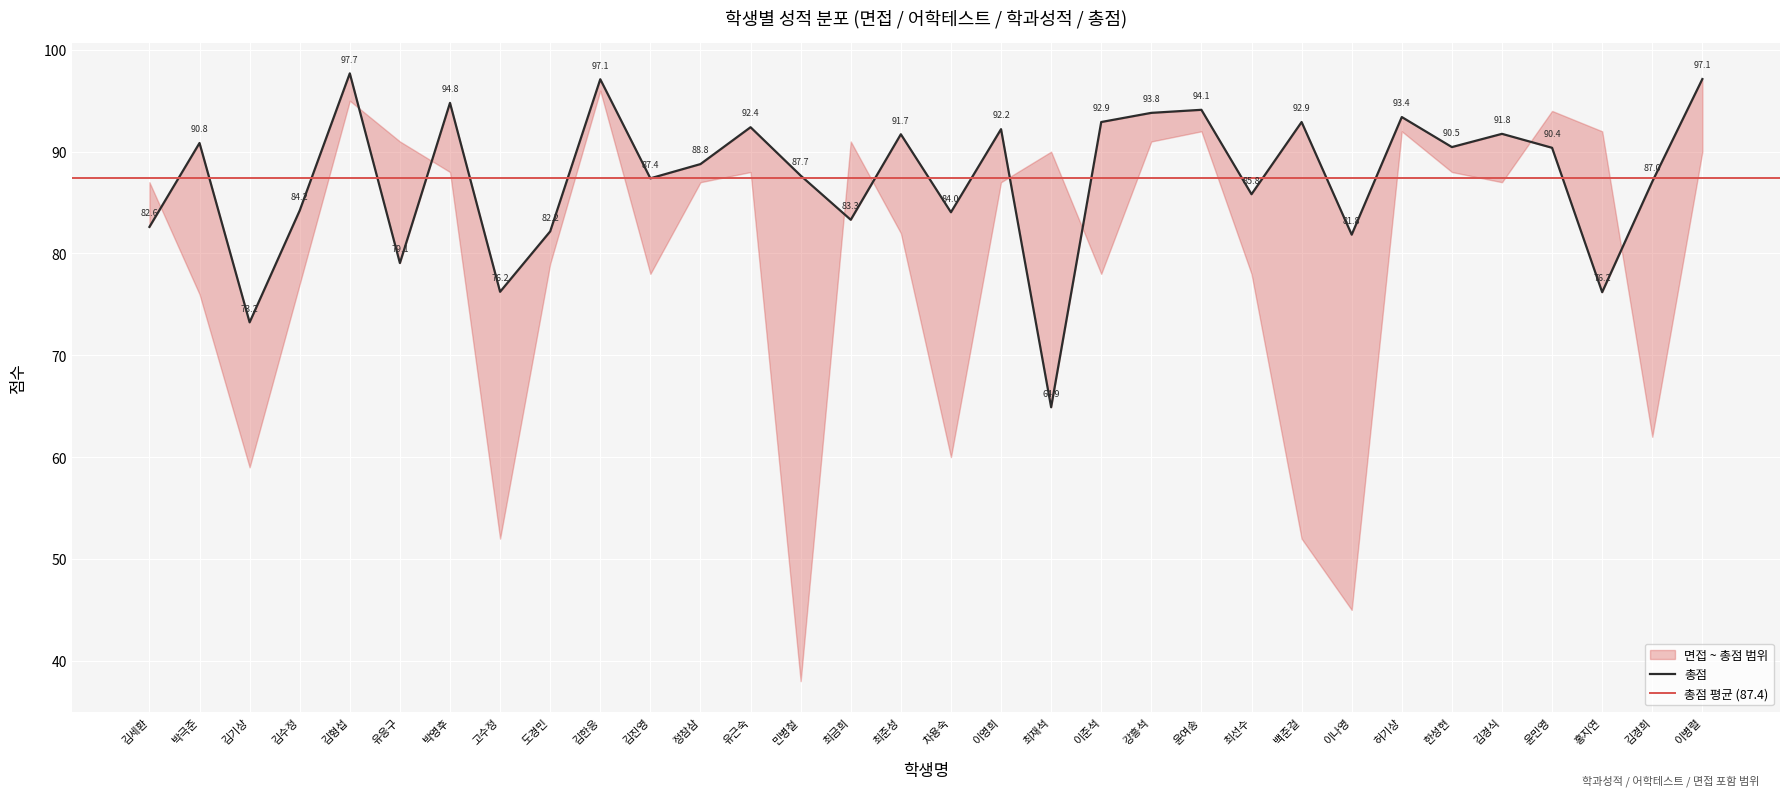

Rank the categories by 총점 value from lowest to highest.

최재석, 김기상, 홍지연, 고수정, 유응구, 이나영, 도경민, 김세환, 최금희, 차용숙, 김수정, 최선수, 김경희, 김진영, 민병철, 정참삼, 윤민영, 한성현, 박극준, 최준성, 김경식, 이영희, 유근숙, 이준석, 백준걸, 허기상, 강흥석, 윤여송, 박영후, 김한응, 이병렬, 김형섭